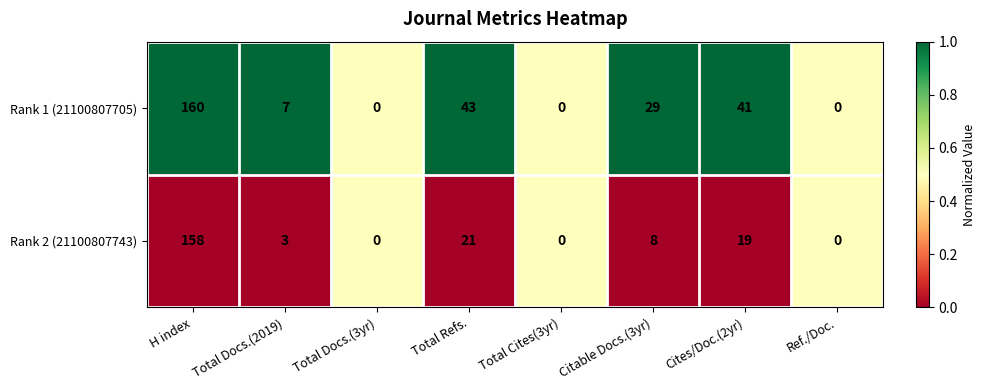

List the series in order of their peak value, lowest first.

Rank 2 (21100807743), Rank 1 (21100807705)